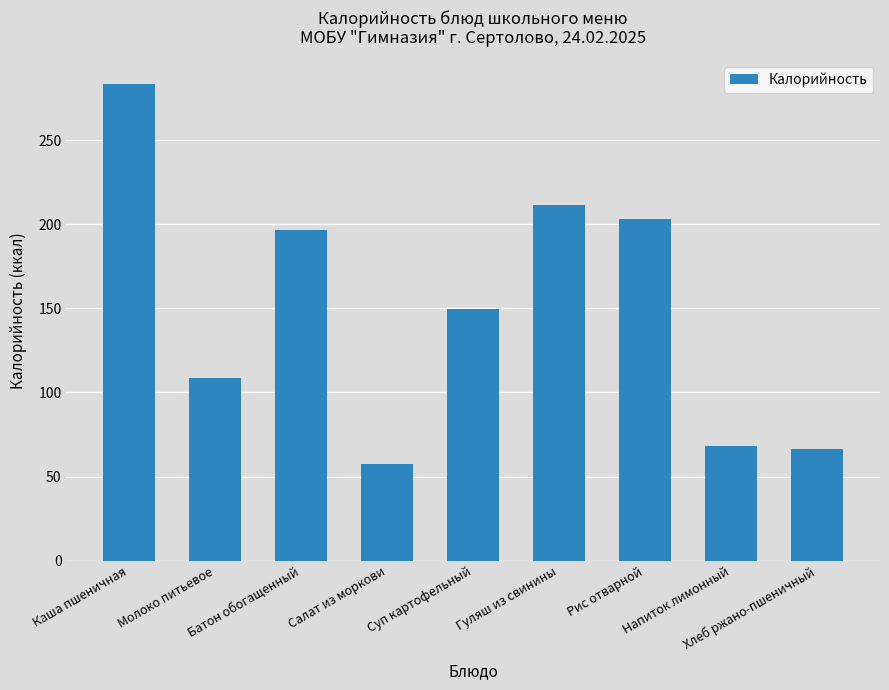

The chart shows a value of 211.5 at Гуляш из свинины. True or false?

True